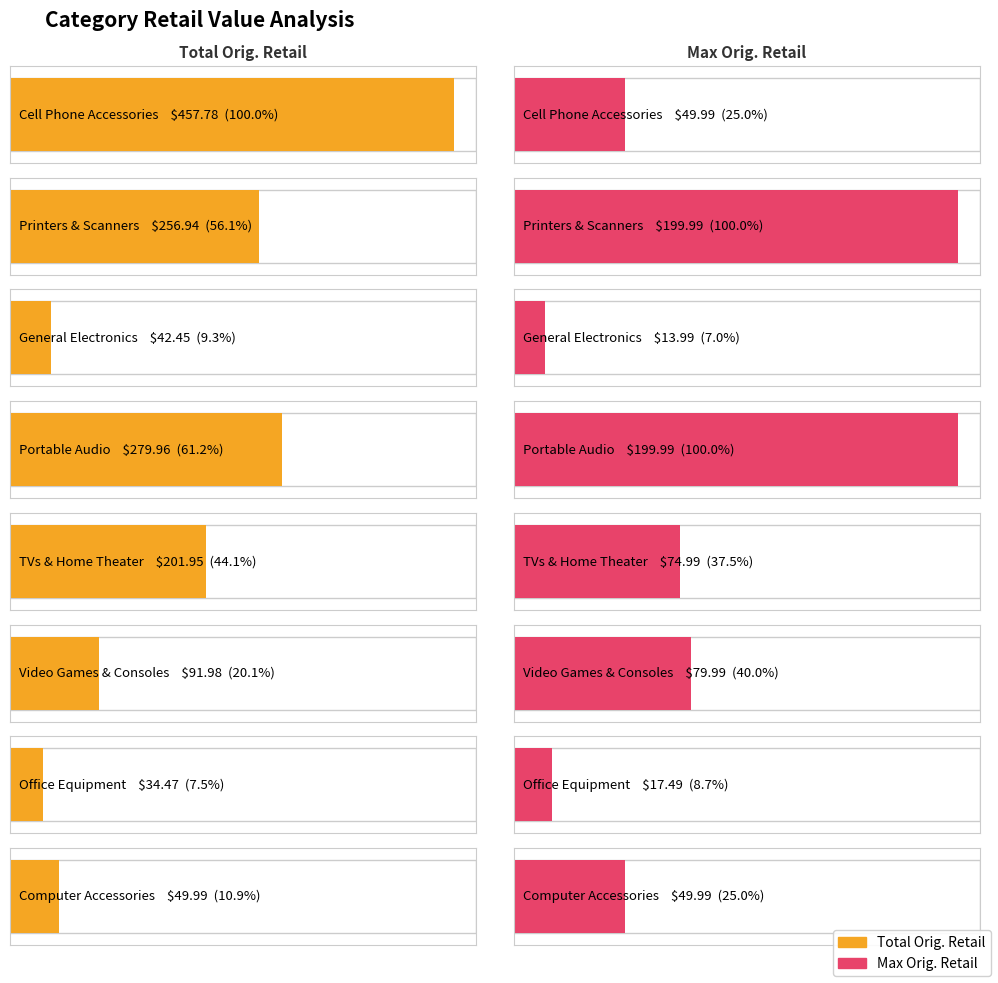

Which series has the widest spread of values?

Total Orig. Retail